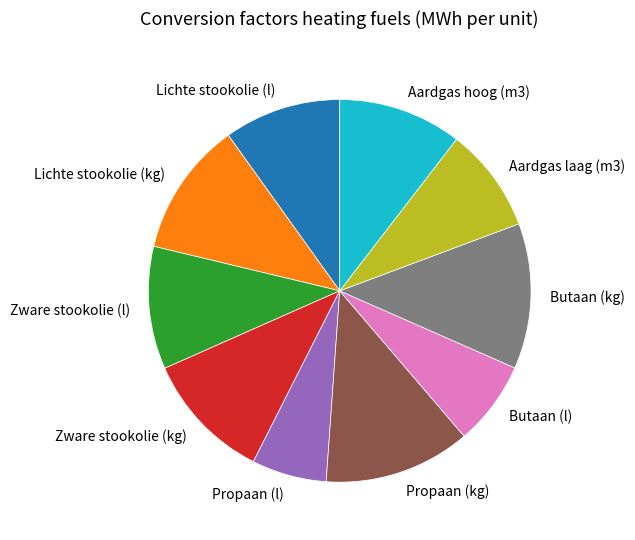

Which slice is the smallest?

Propaan (l)